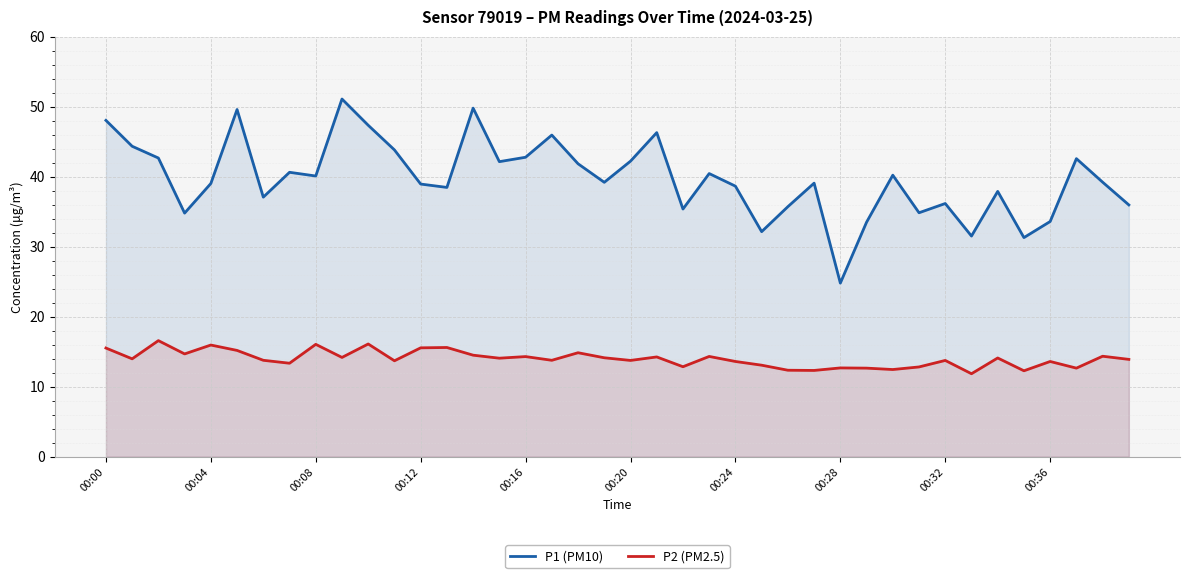

What is the minimum value shown in the chart?

11.8